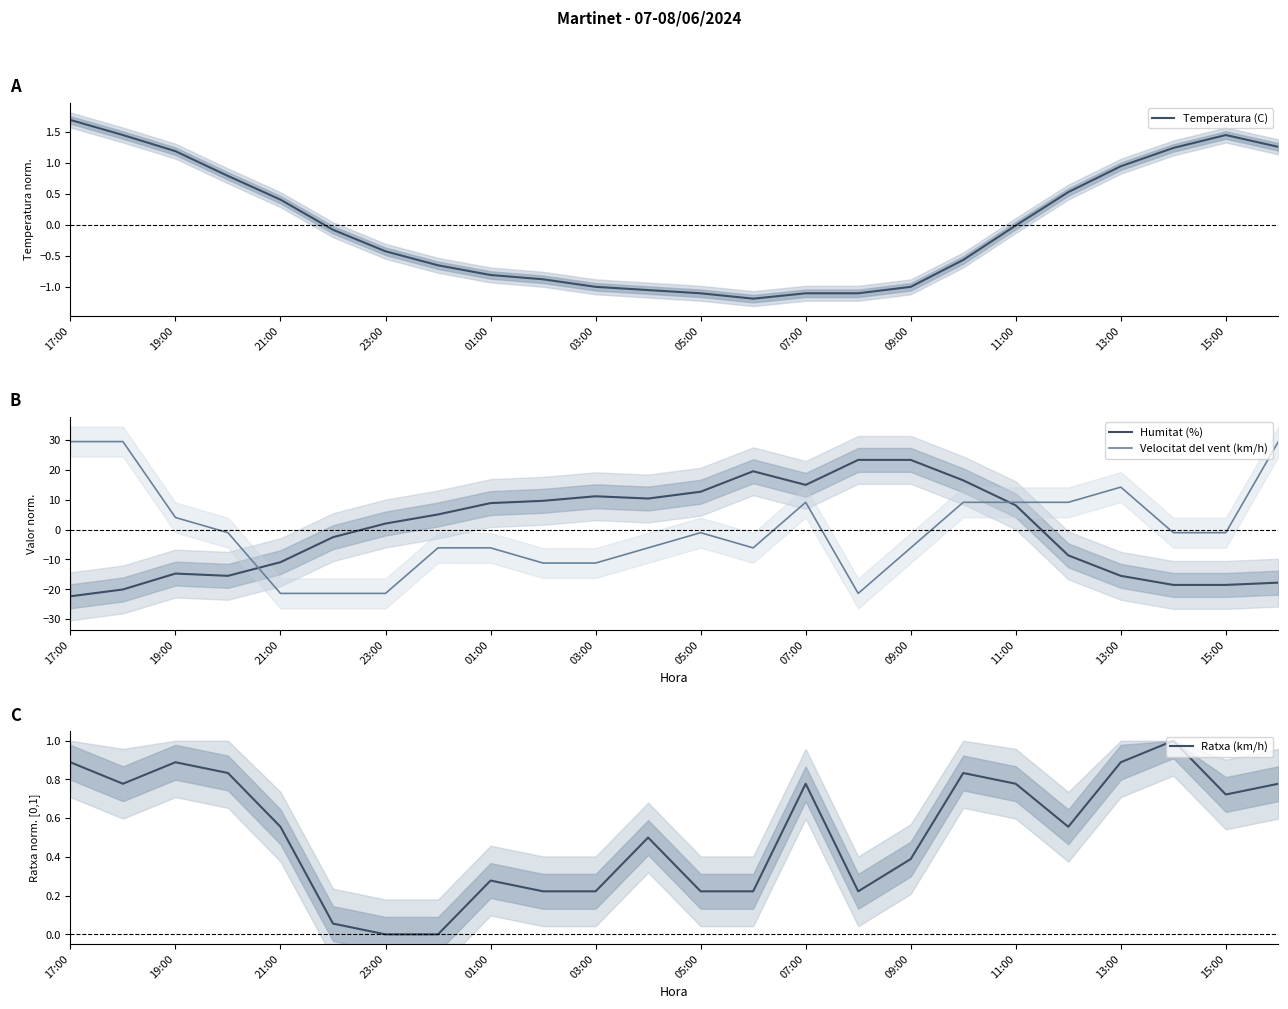

At which category does Humitat (%) reach its first local peak?

19:00